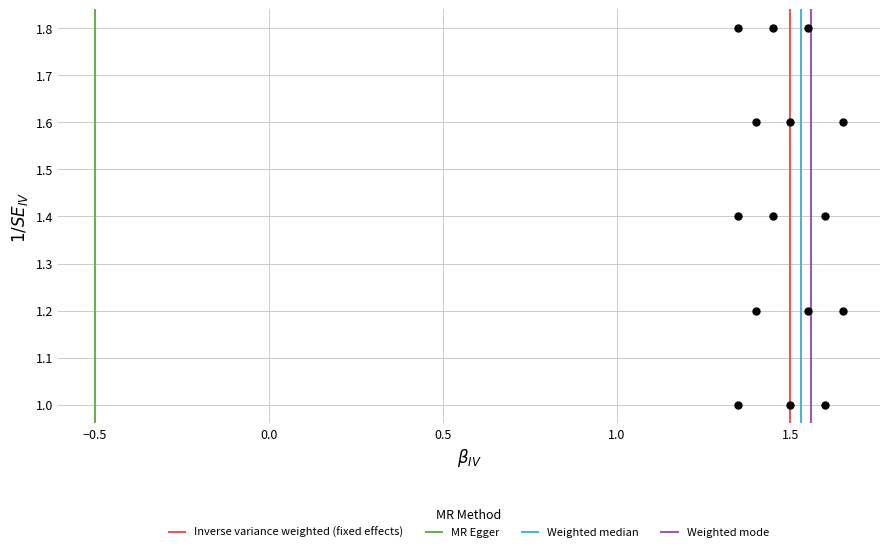

What is the range of X values (max minus min)?

0.3